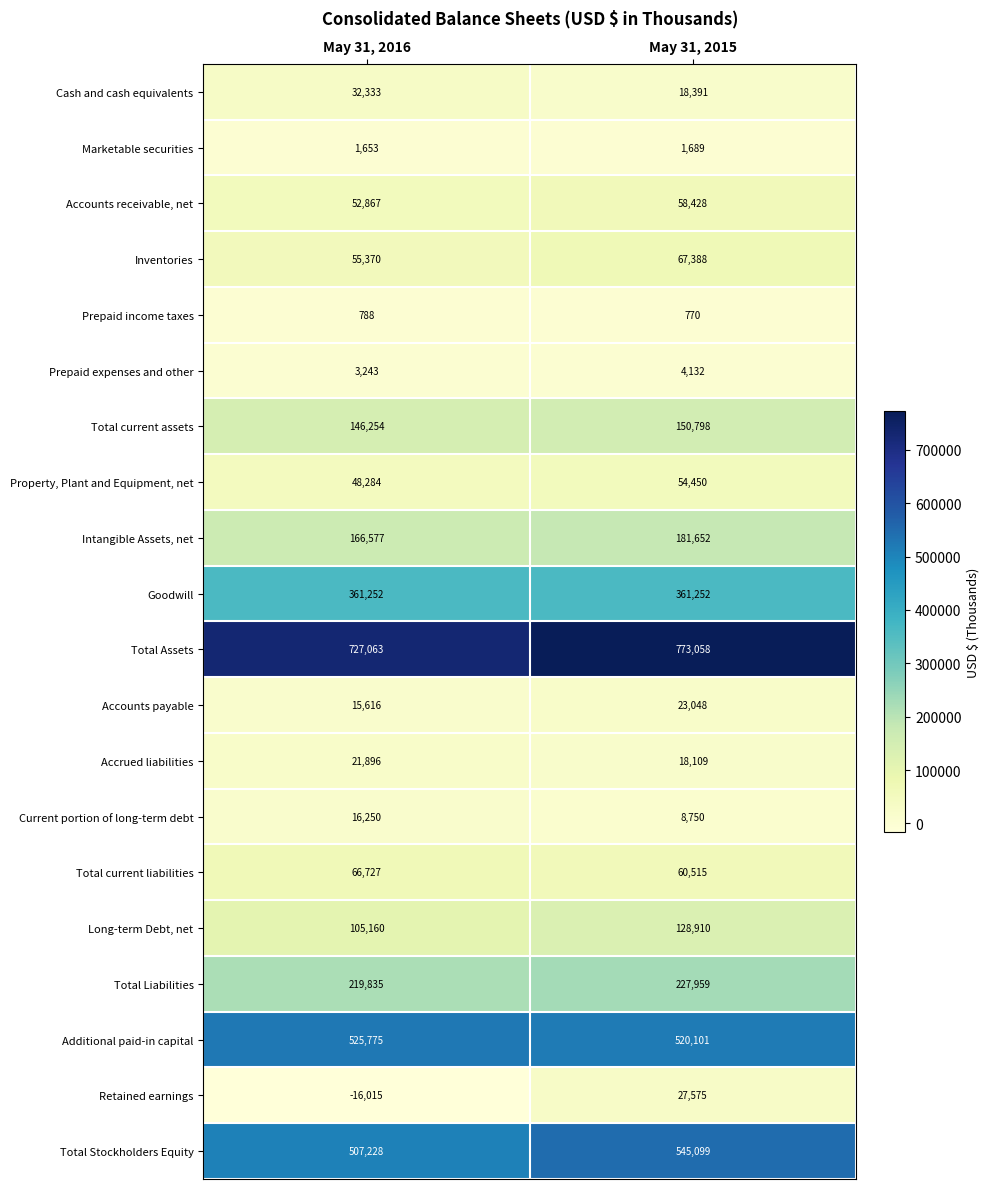

At which category is the sum across all series the highest?

May 31, 2015